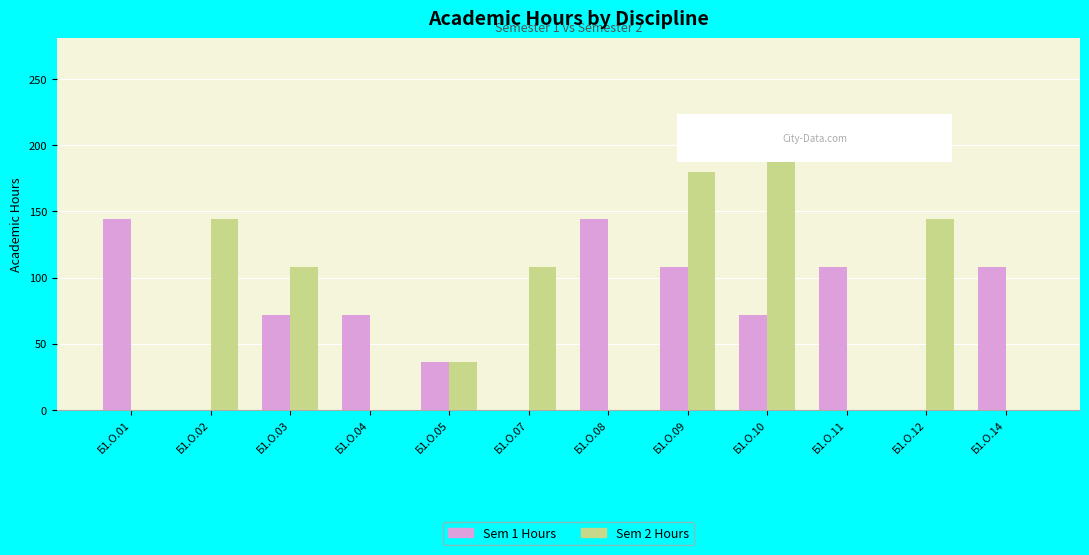

Does the chart contain stacked bars?

No